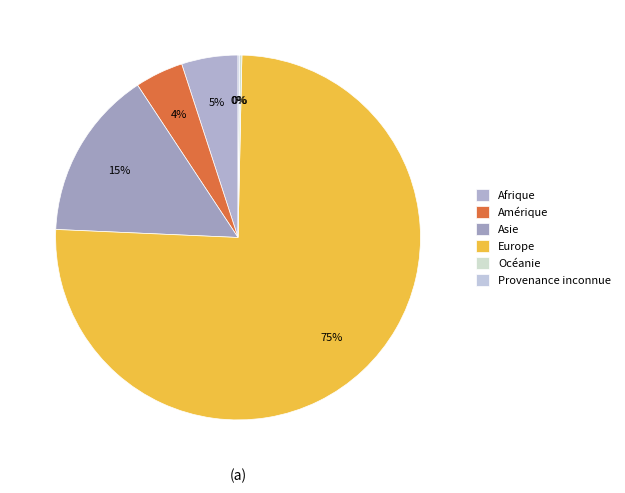

Which slice represents more than half of the pie?

Europe